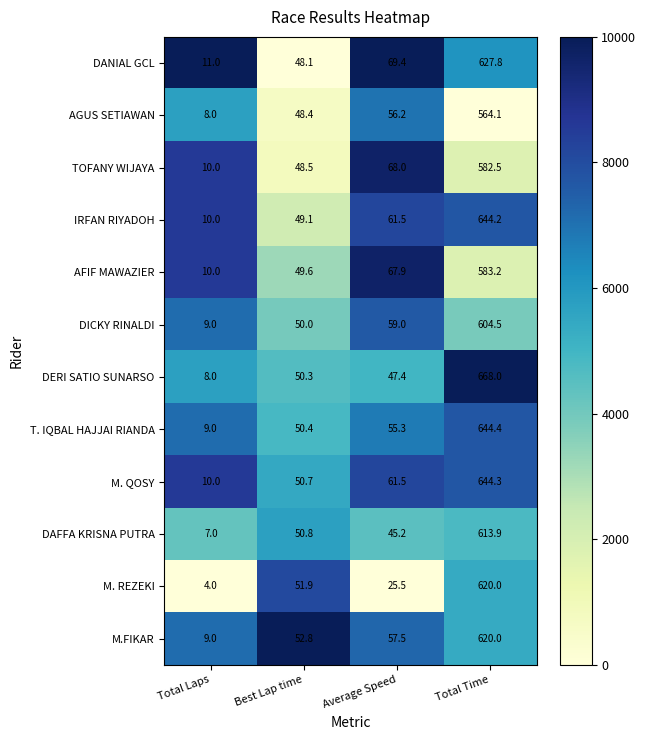

What is the minimum value for DERI SATIO SUNARSO?

8.0